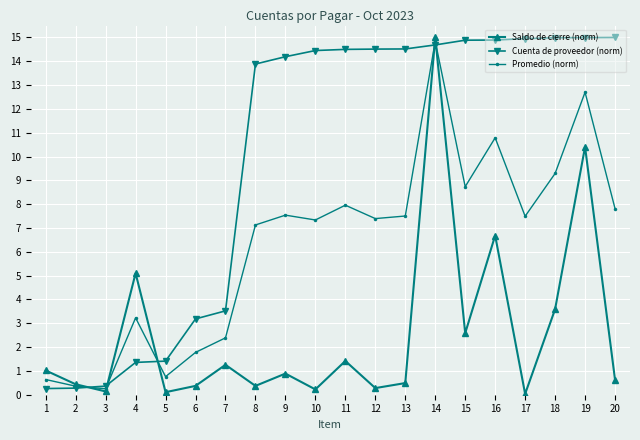

At 6, list the series in order from smallest to largest.

Saldo de cierre (norm), Promedio (norm), Cuenta de proveedor (norm)